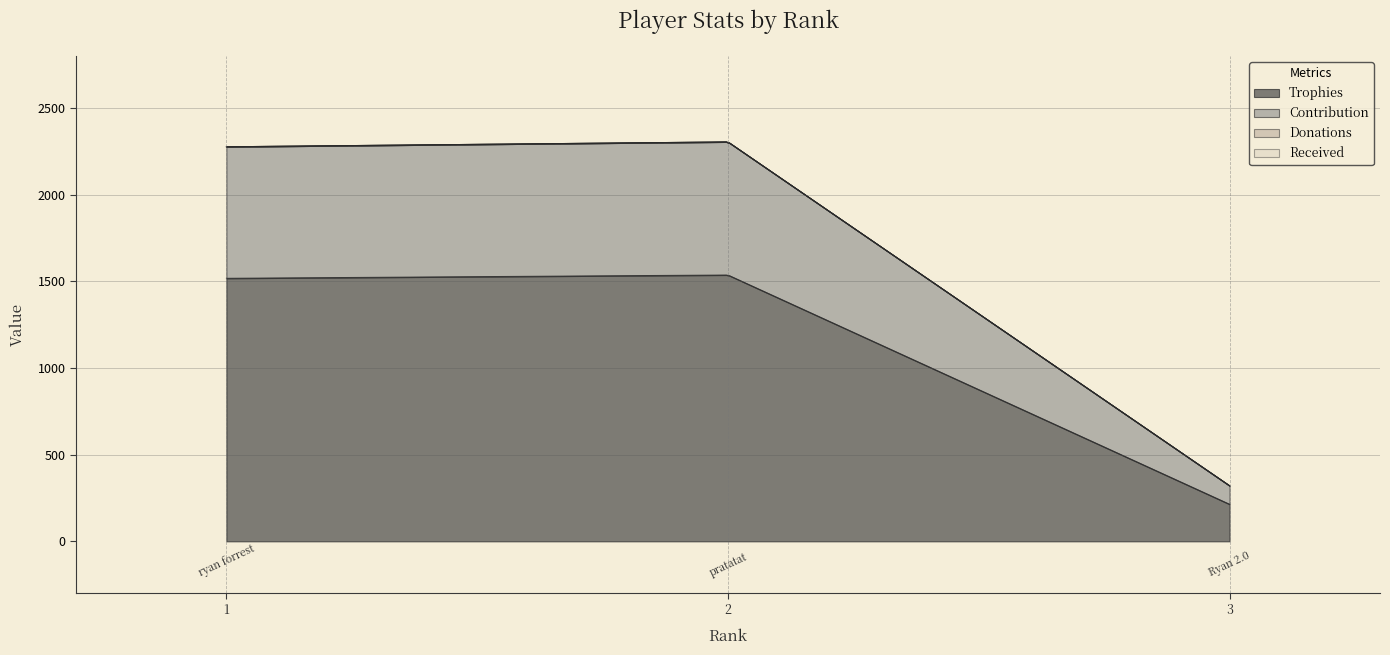

What is the value of the Trophies point at the 3rd from the left?

214